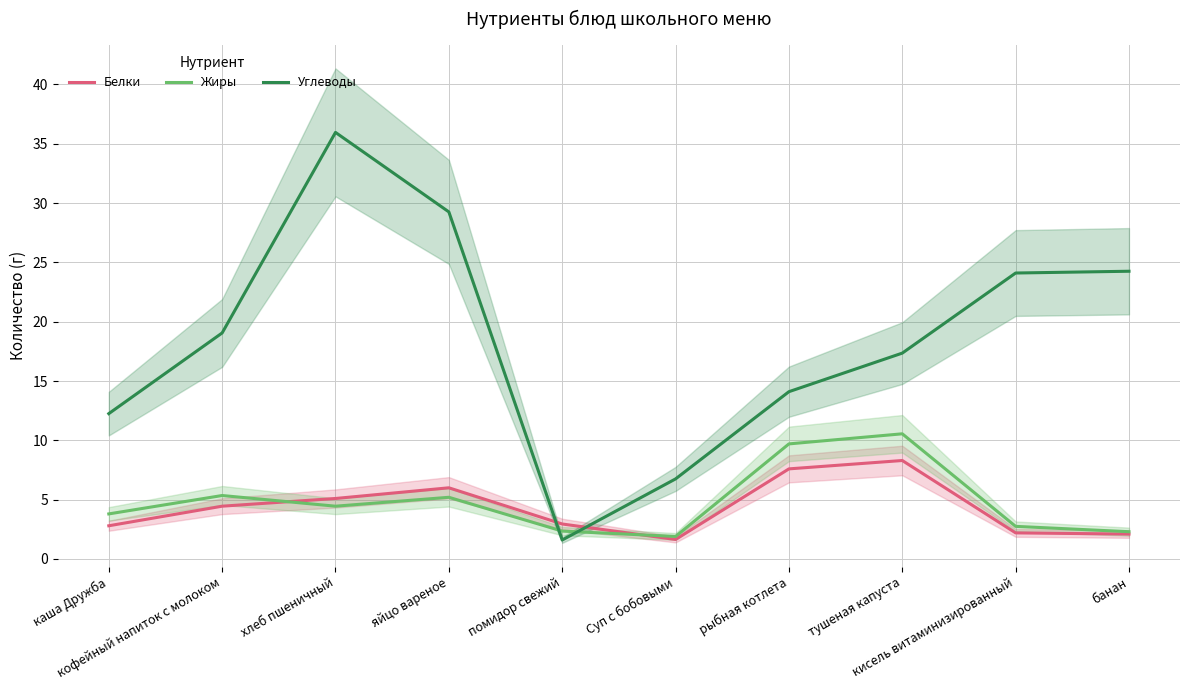

What value does the Углеводы series have at рыбная котлета?

14.1